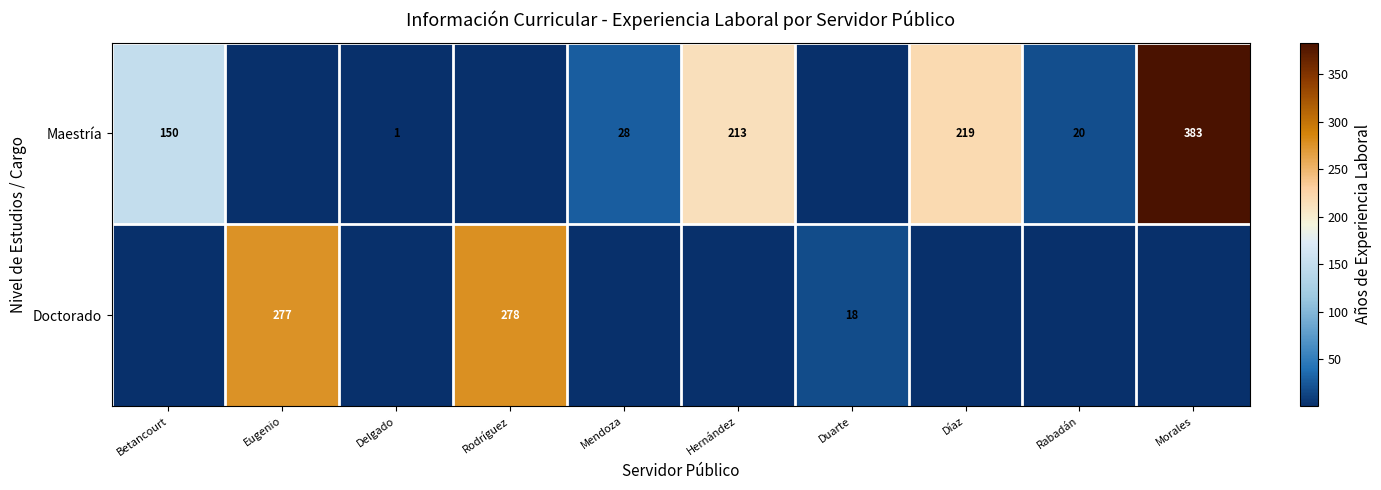

True or false: Doctorado has a value of 28 at Duarte.

False